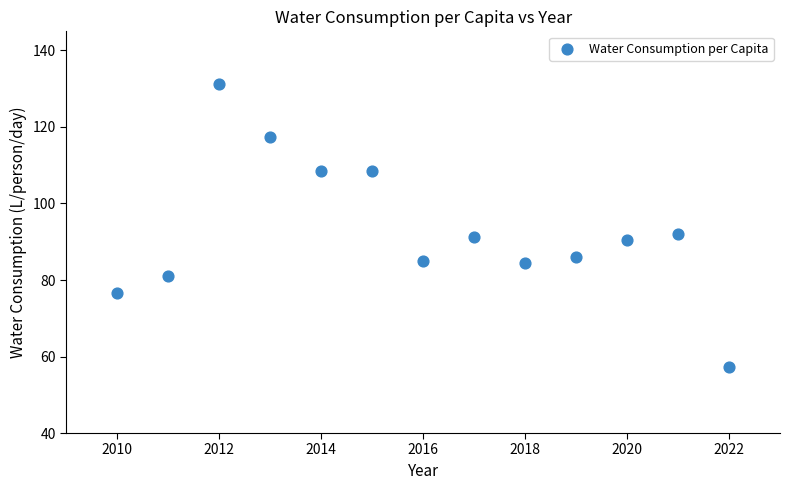

What is the range of X values (max minus min)?

12.0